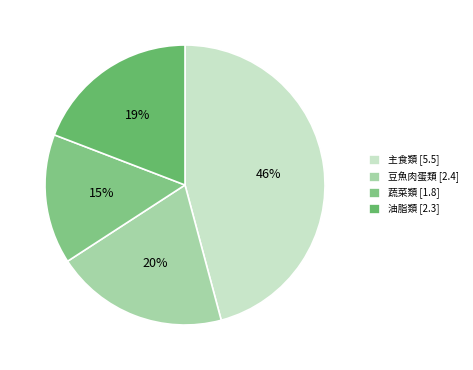

How many segments does this pie chart have?

4